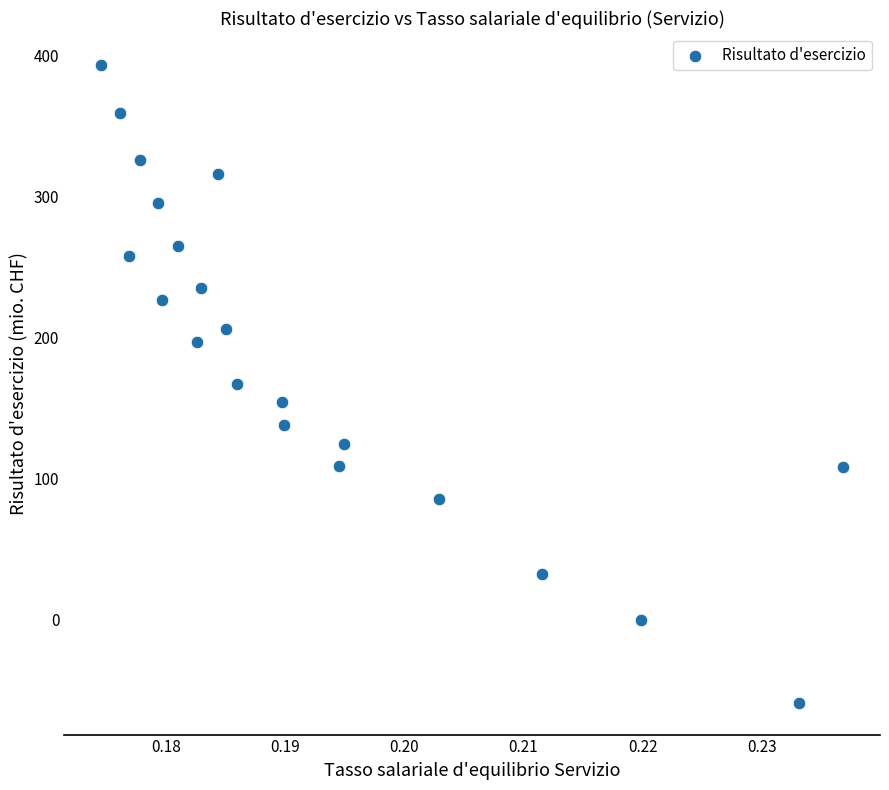

What is the range of Y values (max minus min)?

452.2